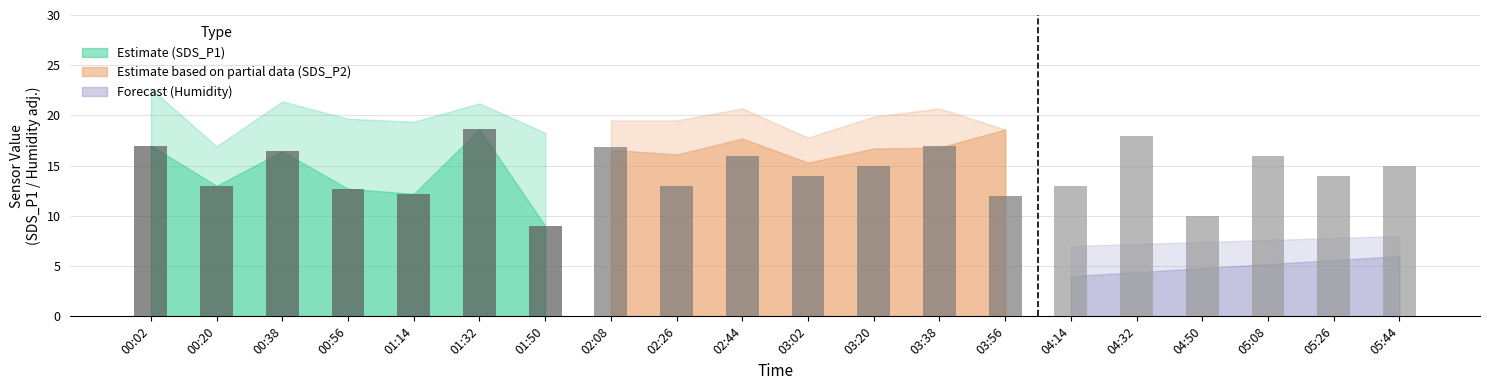

Reading left to right, transcribe all the data shown in this chart.

00:02=17.0	00:20=13.0	00:38=16.4	00:56=12.7	01:14=12.2	01:32=18.6	01:50=9.0	02:08=16.8	02:26=13.0	02:44=16.0	03:02=14.0	03:20=15.0	03:38=17.0	03:56=12.0	04:14=13.0	04:32=18.0	04:50=10.0	05:08=16.0	05:26=14.0	05:44=15.0